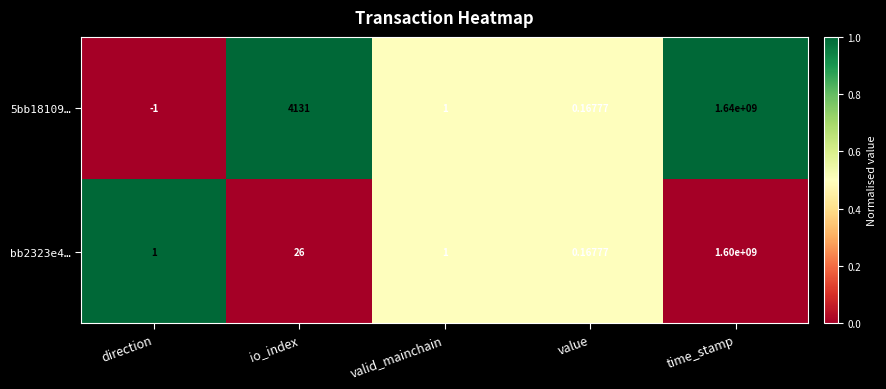

Which category has the lowest value in the bb2323e4… series?

value